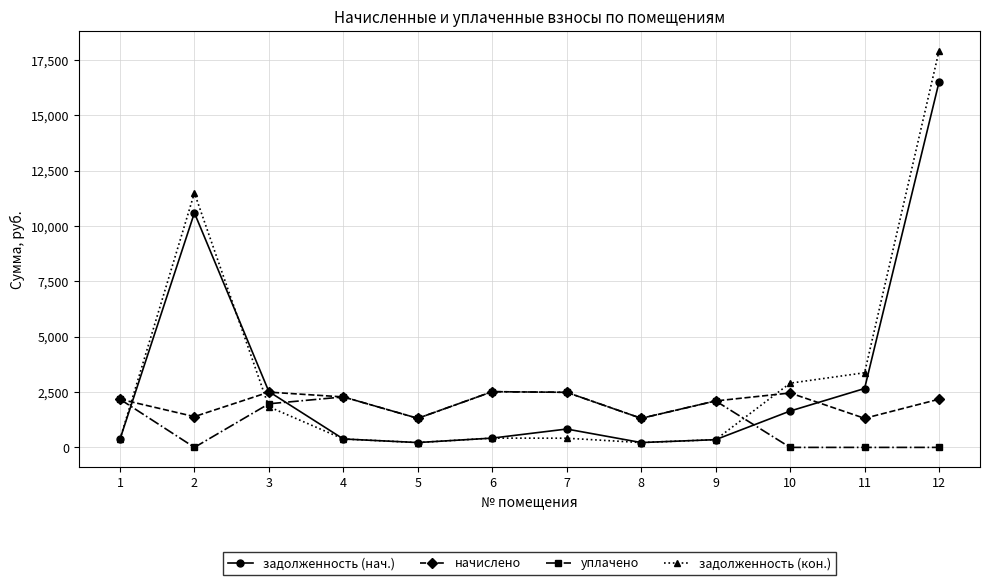

At which label is задолженность (нач.) closest to 8364?

2